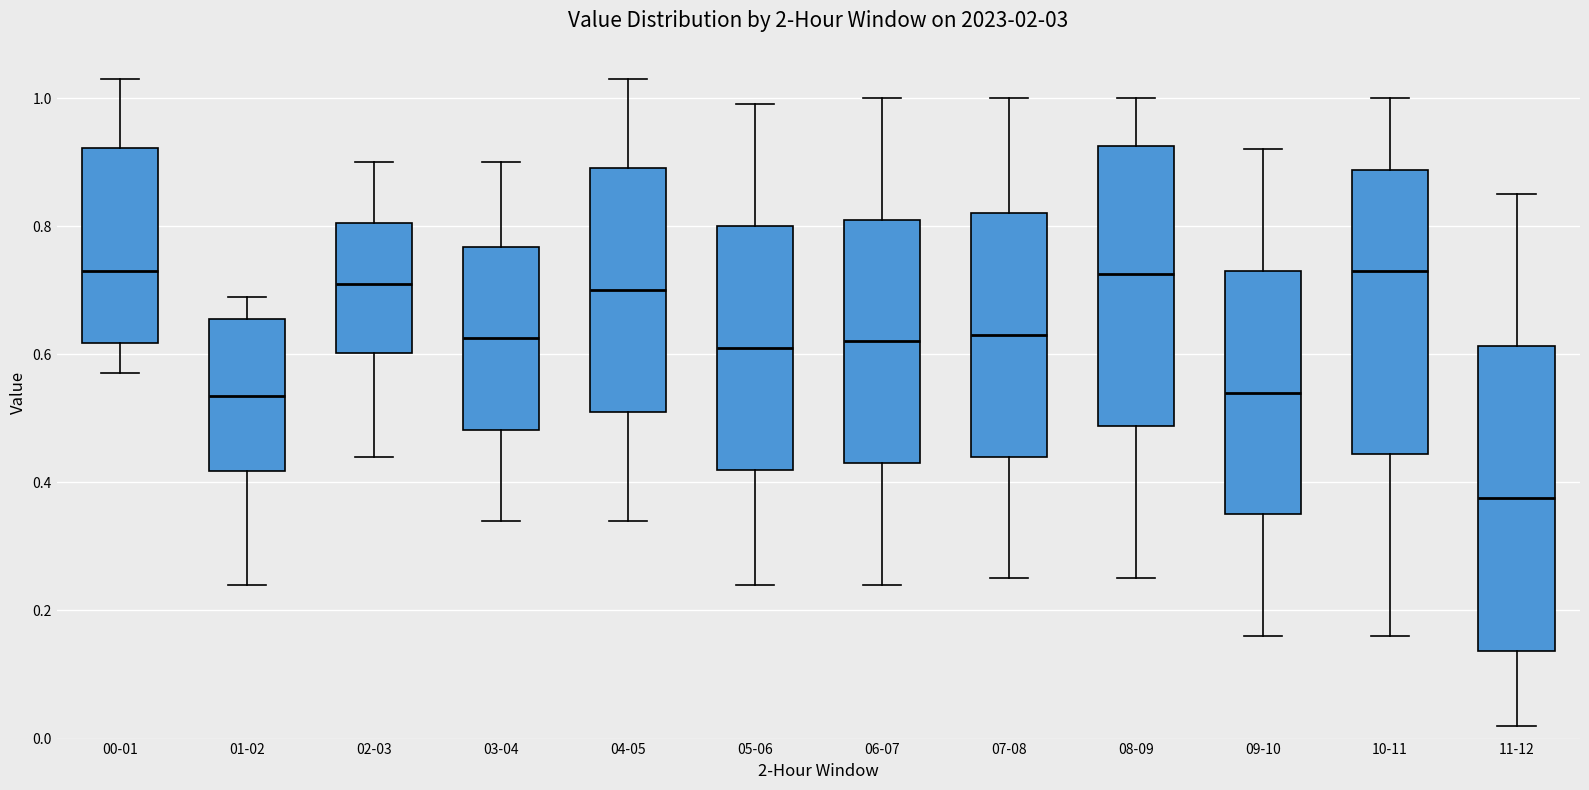

Which box is the tallest, from its lower edge to its upper edge?

11-12